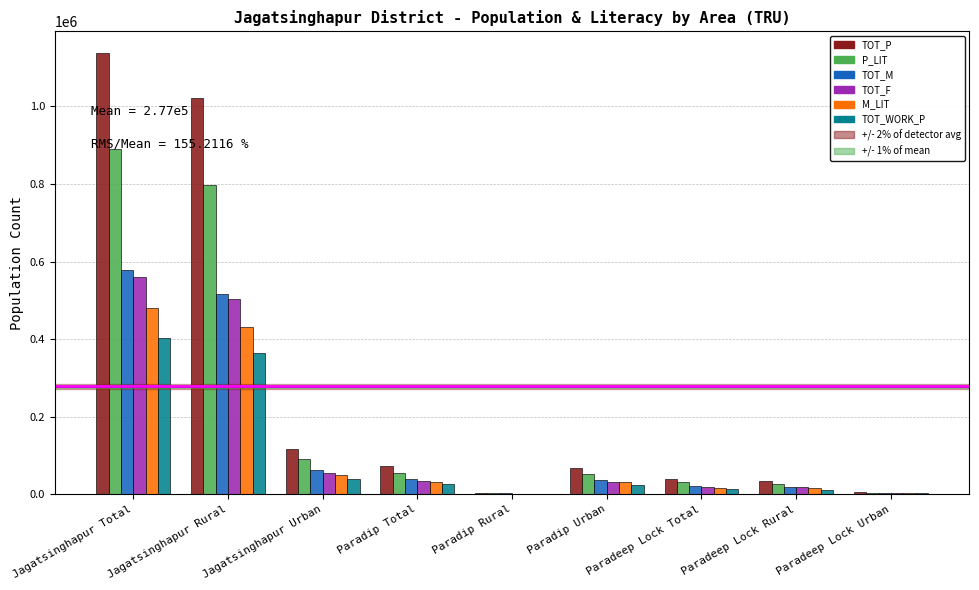

Between Paradip Urban and Paradeep Lock Urban, which series saw the biggest shift?

TOT_P